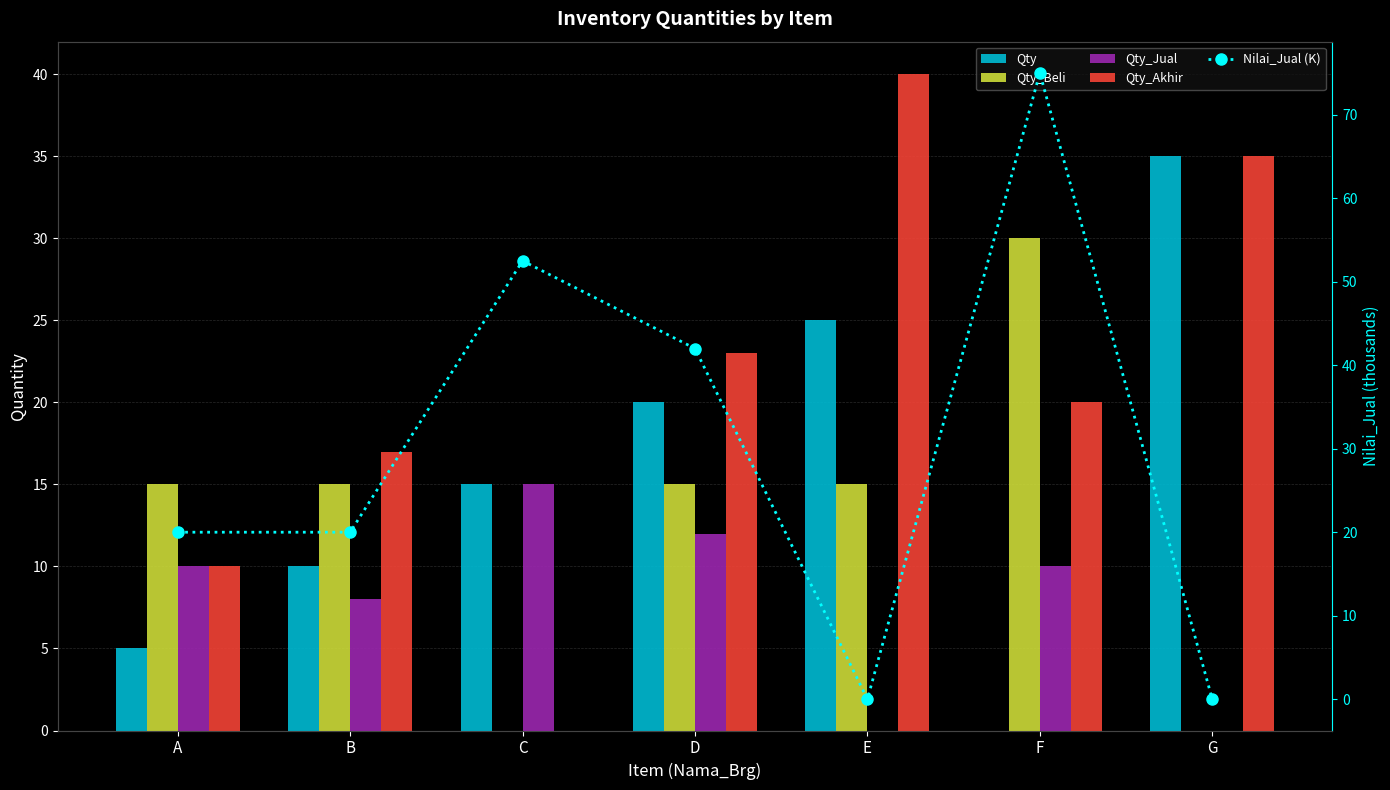

What is the spread (max minus min) of values at B?

12.0